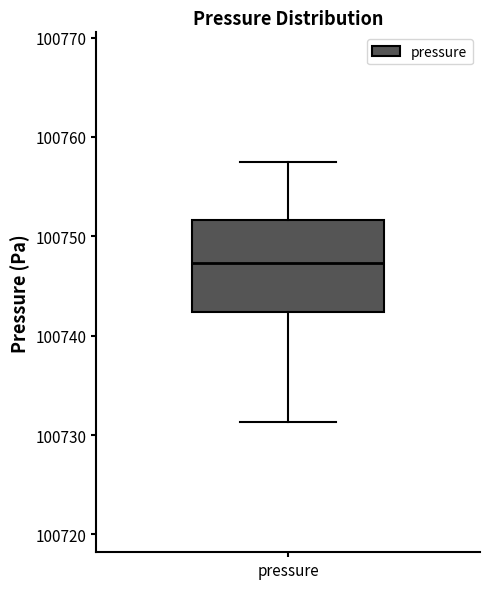

Where is the lower edge of the box for pressure on the y-axis? The values are not printed on the chart, so give them approximately, as read against the axis.

100742